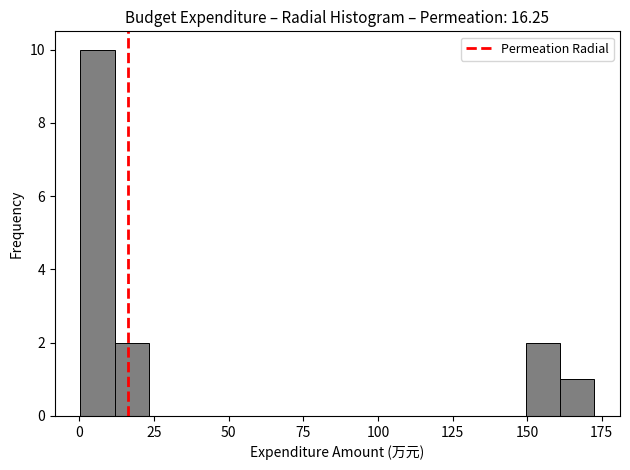

Read against the x-axis, roughly where is the centre of the tallest bar?

5